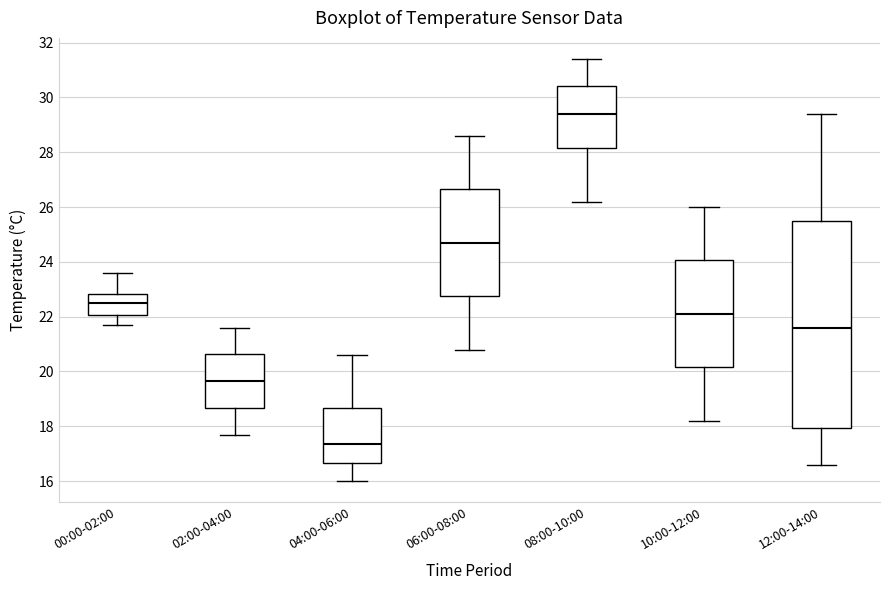

Reading left to right, read every box against the y-axis: the position of its median line, the range the box covers, and the ends of its whiskers. The values are not printed on the chart, so give them approximately, as read against the axis.

00:00-02:00: median 22.6, box 22.0 to 22.8, whiskers 21.8 to 23.6
02:00-04:00: median 19.6, box 18.6 to 20.6, whiskers 17.8 to 21.6
04:00-06:00: median 17.4, box 16.6 to 18.6, whiskers 16.0 to 20.6
06:00-08:00: median 24.8, box 22.8 to 26.6, whiskers 20.8 to 28.6
08:00-10:00: median 29.4, box 28.2 to 30.4, whiskers 26.2 to 31.4
10:00-12:00: median 22.2, box 20.2 to 24.0, whiskers 18.2 to 26.0
12:00-14:00: median 21.6, box 18.0 to 25.6, whiskers 16.6 to 29.4